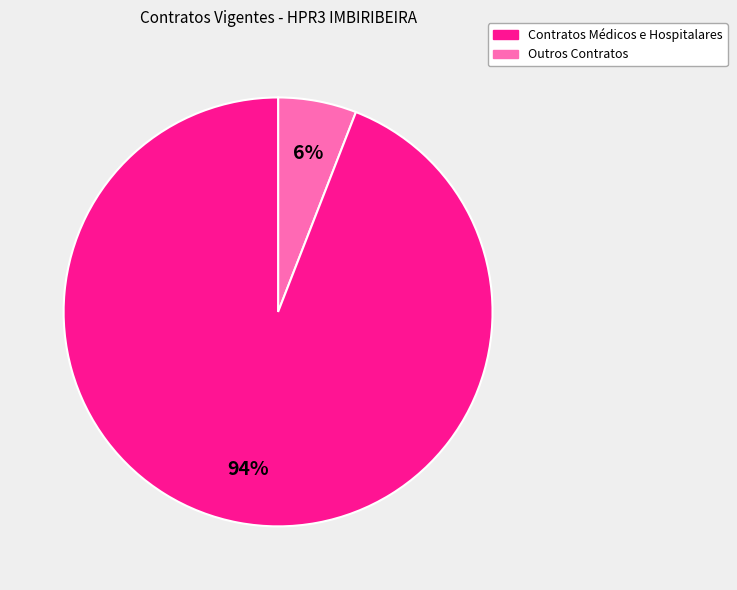

How many slices are in this pie chart?

2